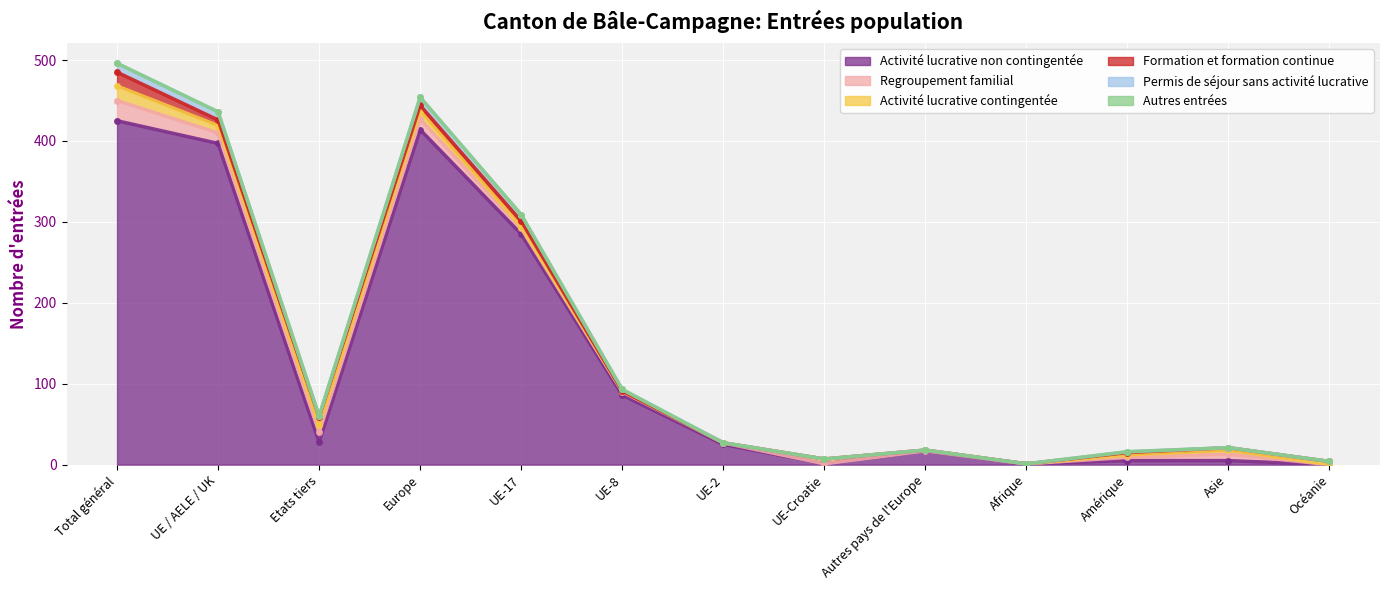

The Permis de séjour sans activité lucrative series shows 0 at UE-Croatie. True or false?

True